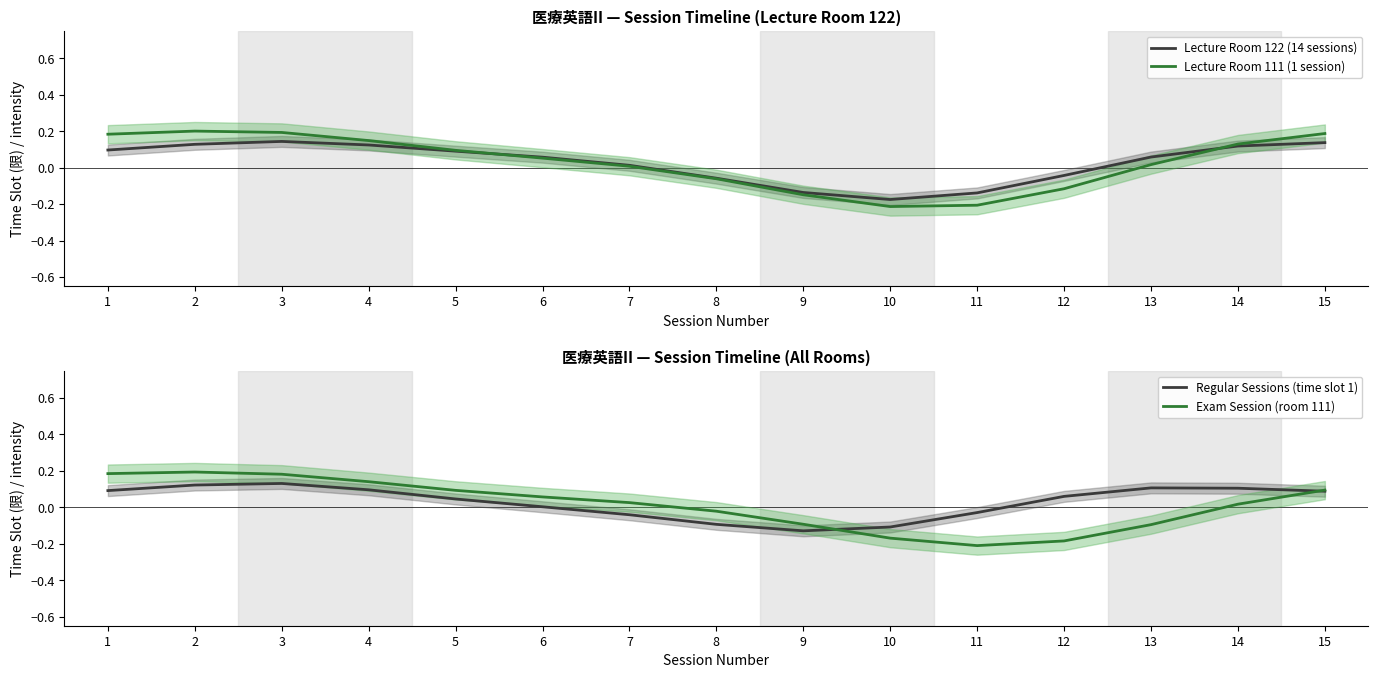

What is the difference between the highest and lowest values at 15?

0.1